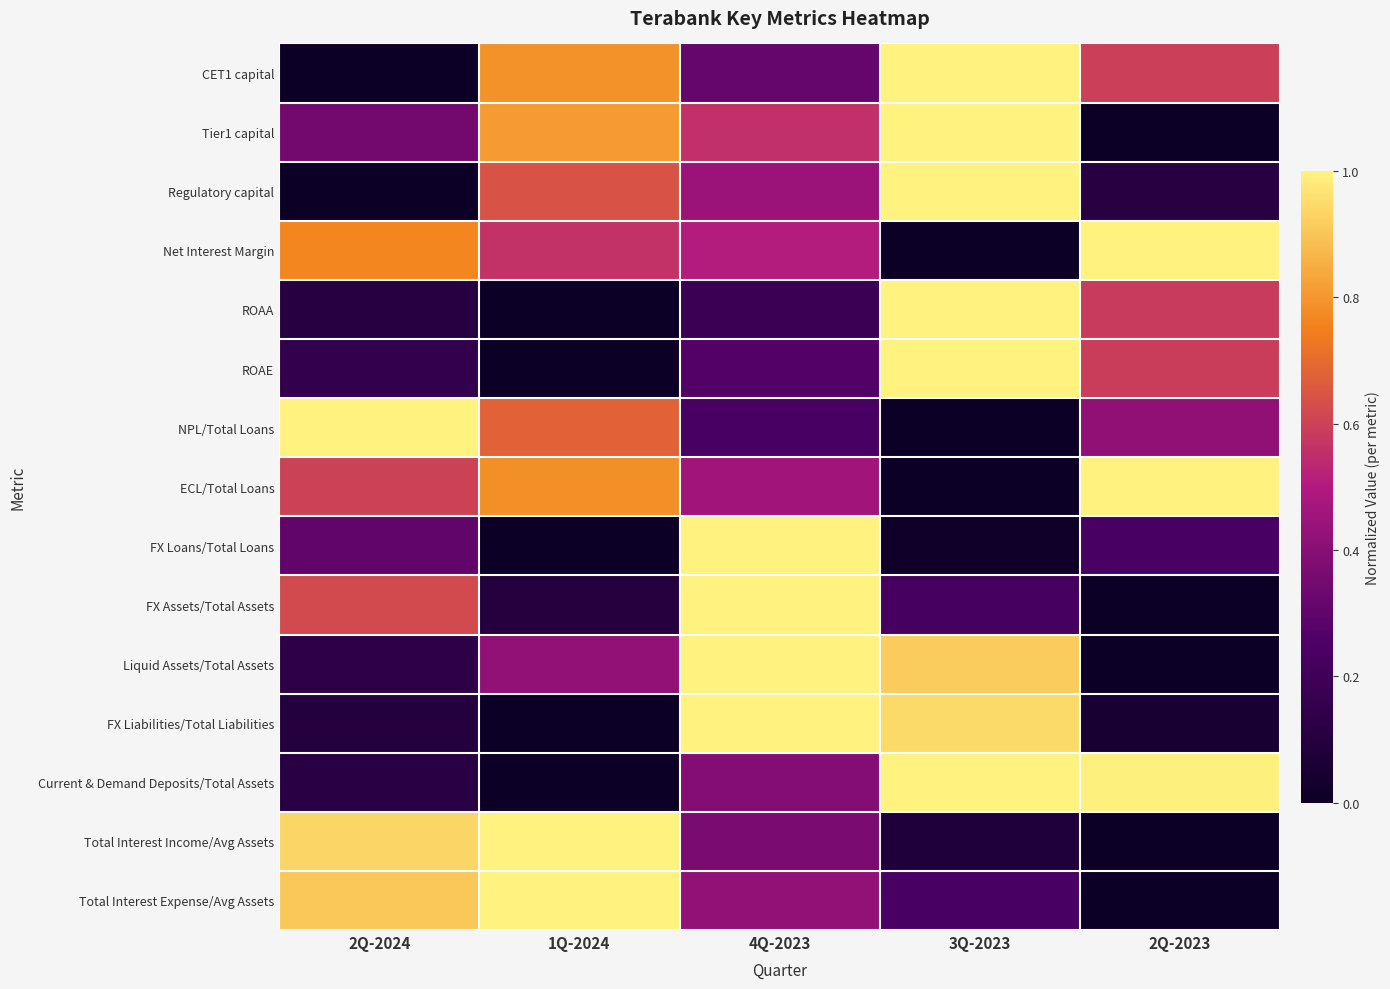

Which series has the widest spread of values?

CET1 capital